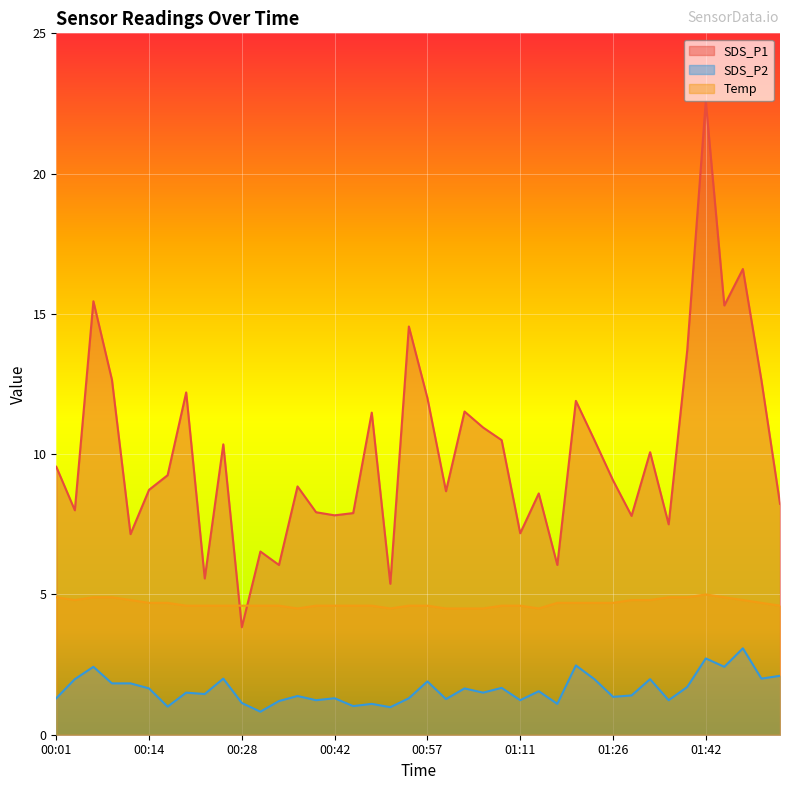

Which has a higher value, 00:51 or 00:26?

00:26